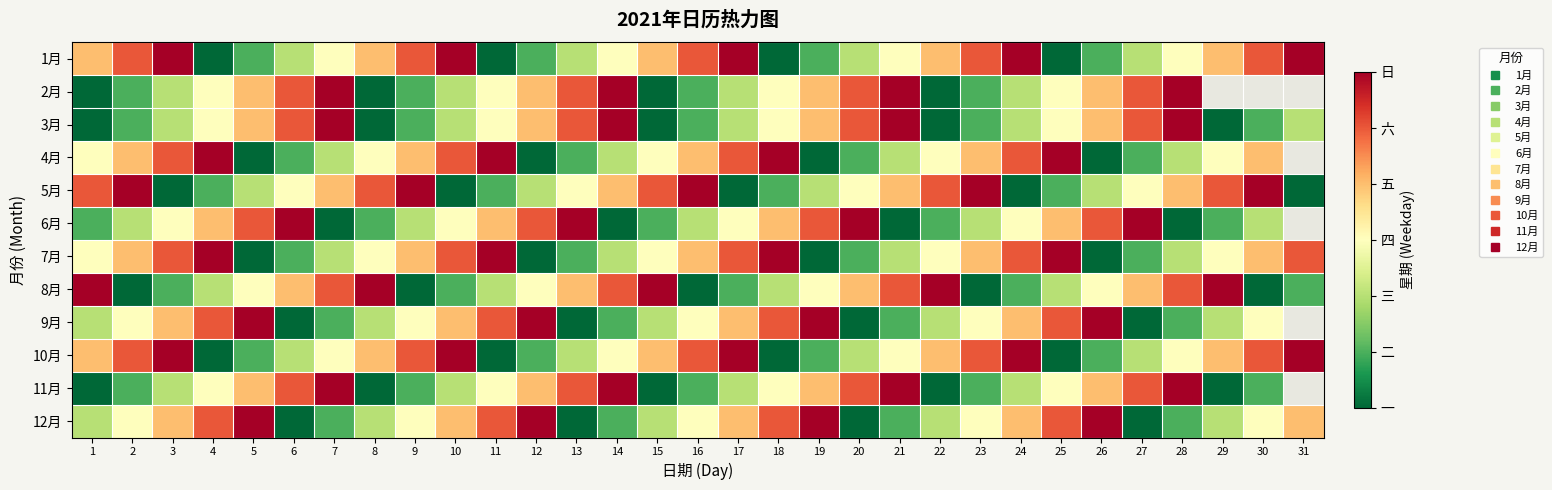

Rank the categories by 9月 value from lowest to highest.

6, 13, 20, 27, 7, 14, 21, 28, 1, 8, 15, 22, 29, 2, 9, 16, 23, 30, 3, 10, 17, 24, 4, 11, 18, 25, 5, 12, 19, 26, 31